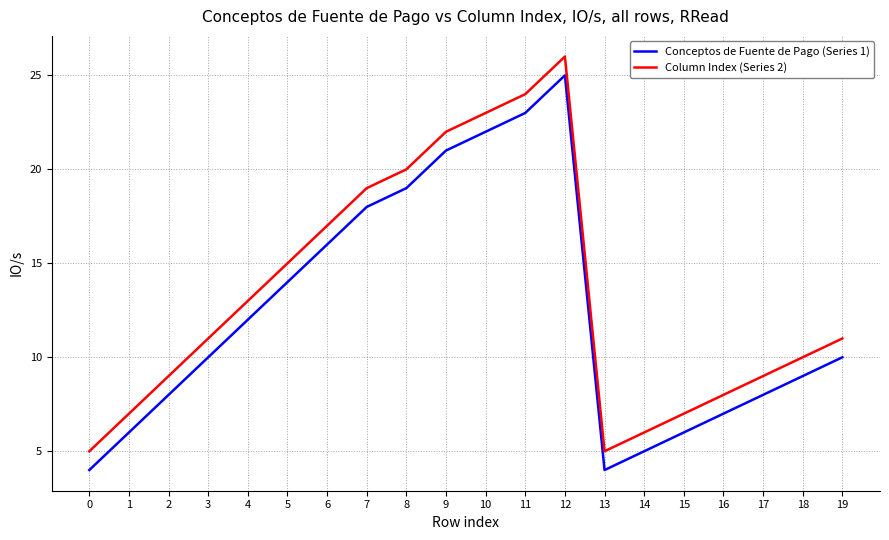

What is the sum of all Conceptos de Fuente de Pago (Series 1) values?

247